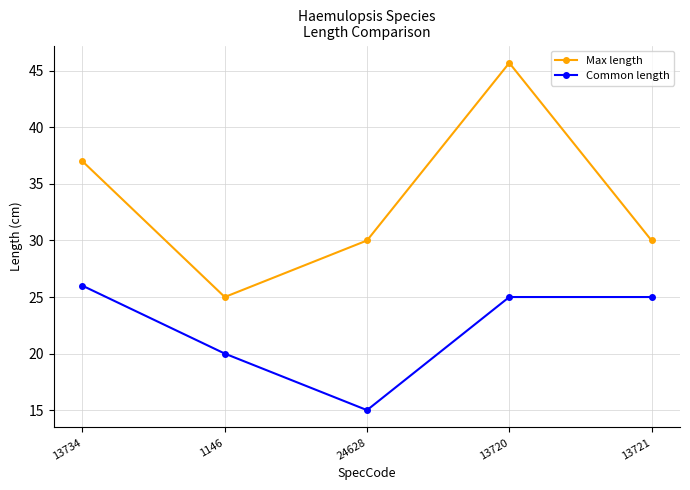

What is the average value of the Max length series?

33.5